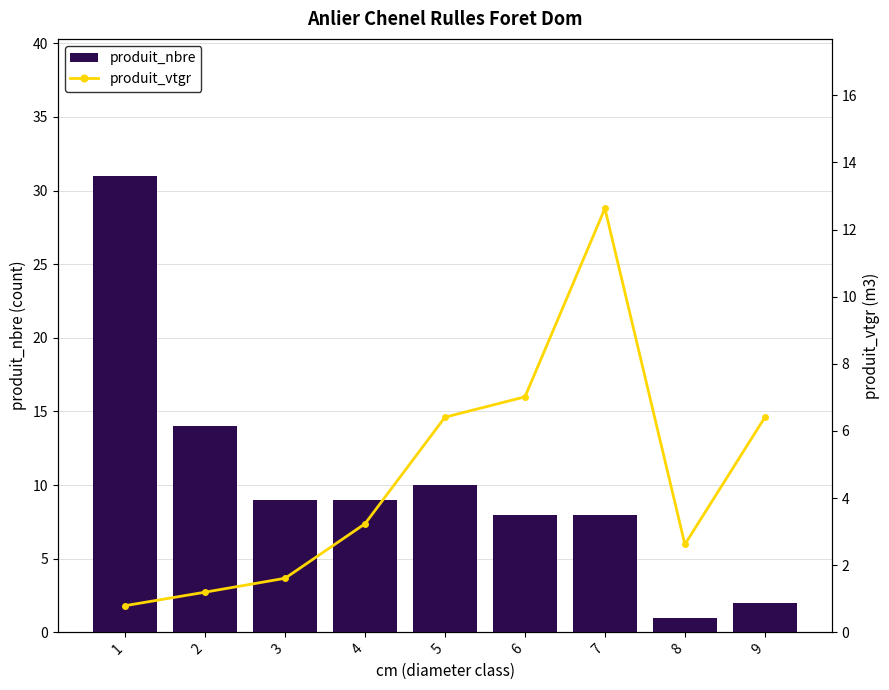

Reading left to right, extract all data points from this chart.

produit_nbre: 31.0	14.0	9.0	9.0	10.0	8.0	8.0	1.0	2.0
produit_vtgr: 0.8	1.2	1.6	3.2	6.4	7.0	12.6	2.6	6.4